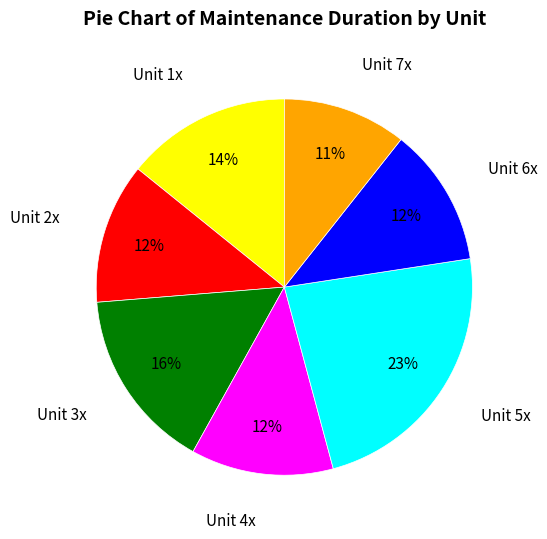

To the nearest percent, what is the combined percentage of Unit 4x and Unit 6x?

24%